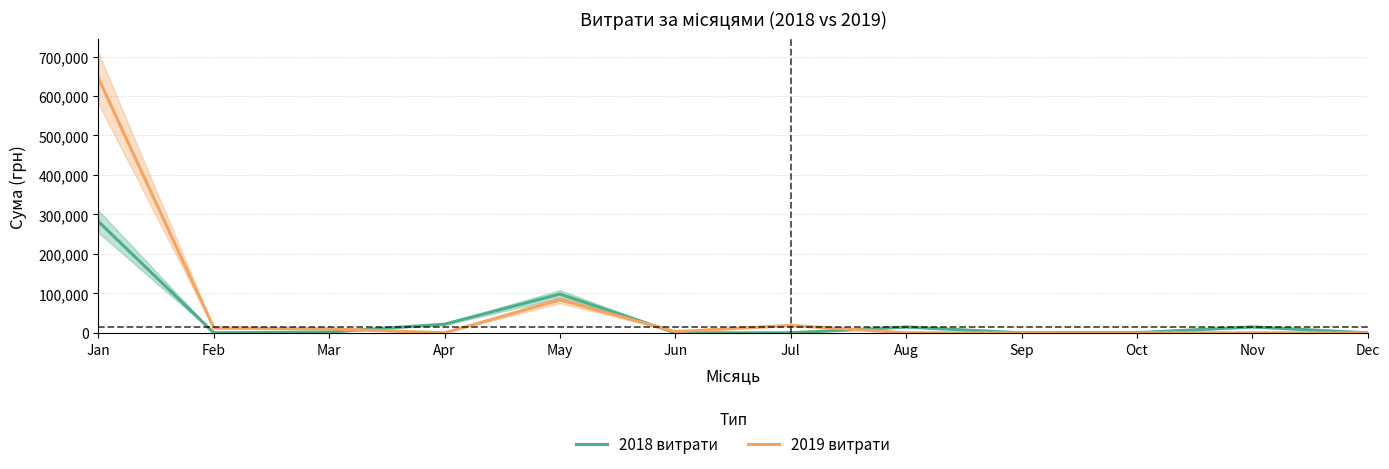

What is the average value of the 2018 витрати series?

36188.2